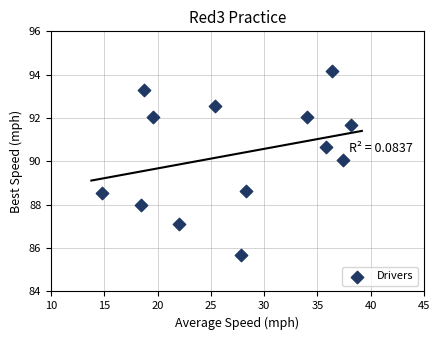

What is the range of X values (max minus min)?

23.4